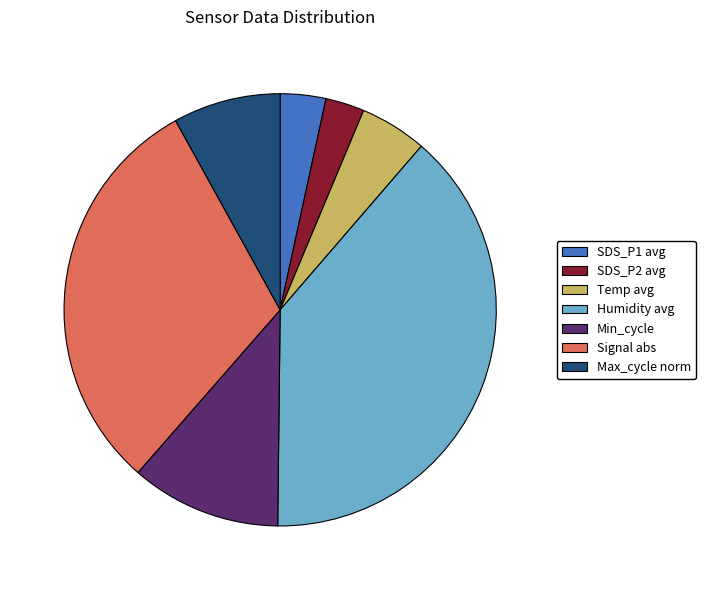

Rank the categories by value from highest to lowest.

Humidity avg, Signal abs, Min_cycle, Max_cycle norm, Temp avg, SDS_P1 avg, SDS_P2 avg